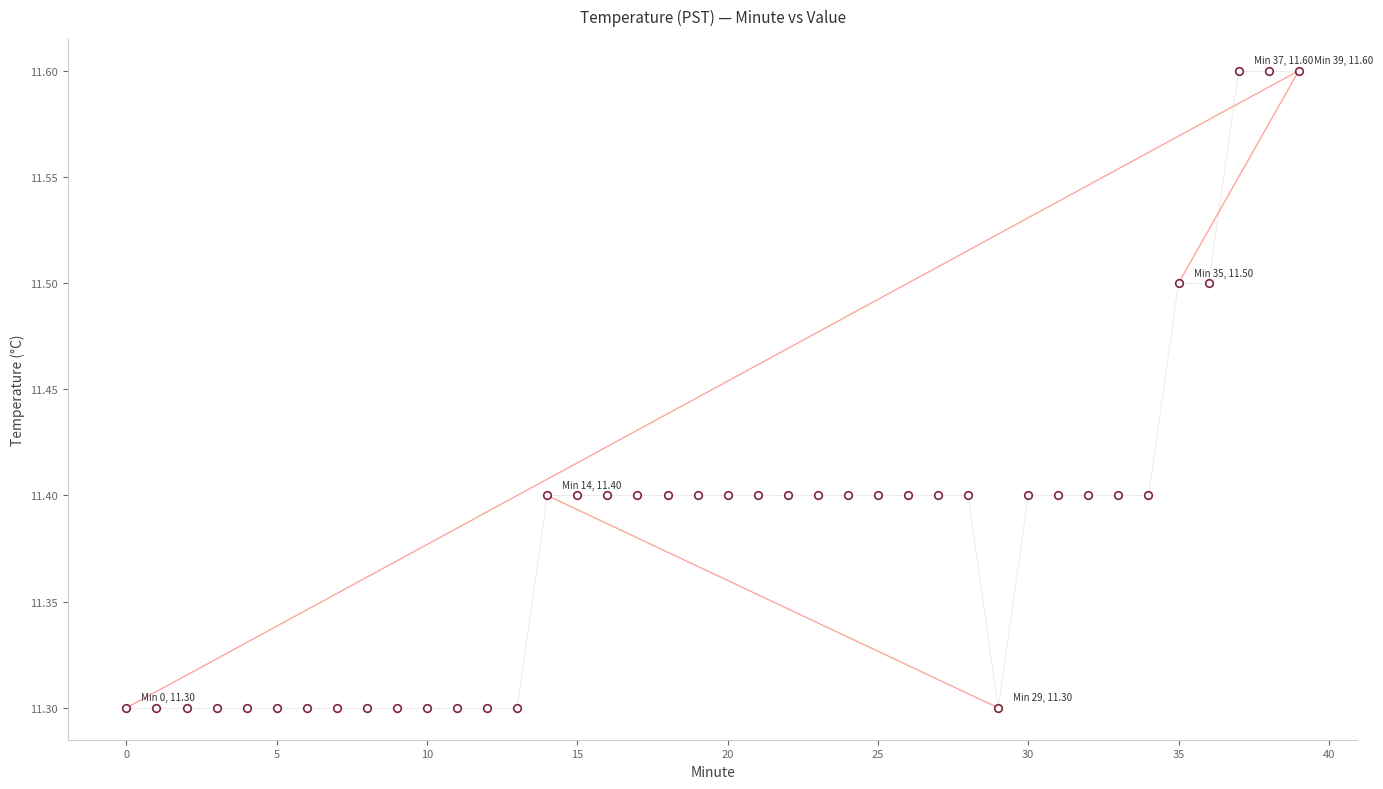

What is the range of Y values (max minus min)?

0.3